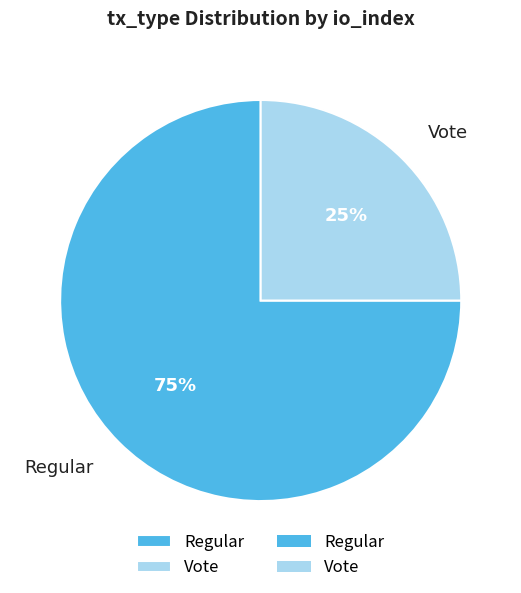

To the nearest percent, what is the average slice percentage?

50%